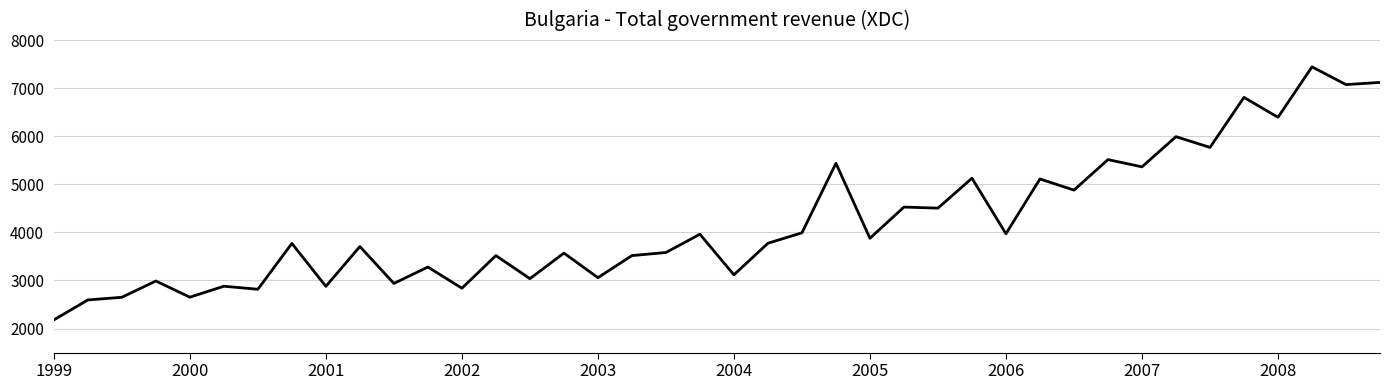

What is the difference between the second highest and second lowest values?

4523.9